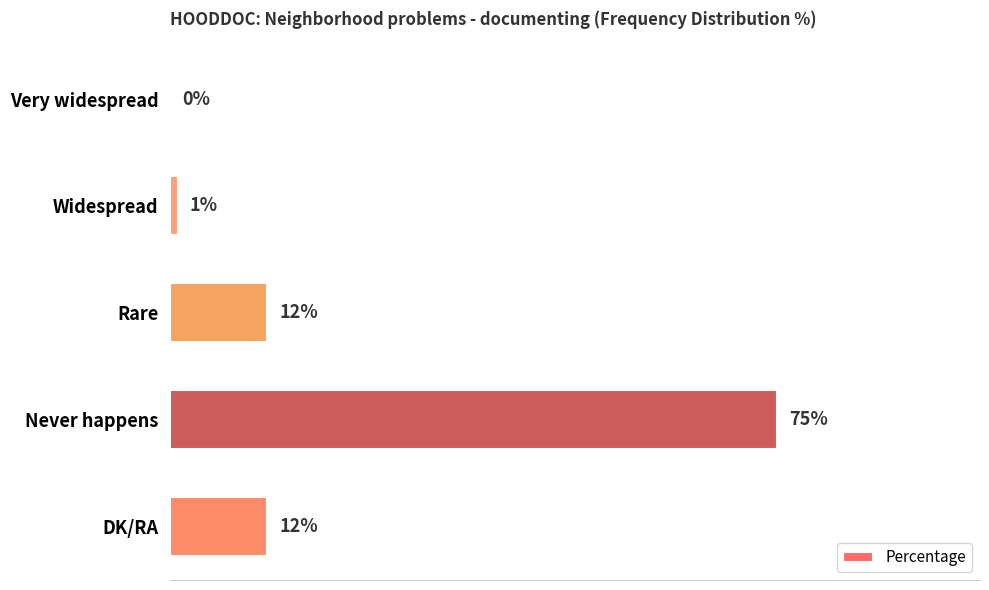

Between Never happens and DK/RA, which is larger?

Never happens